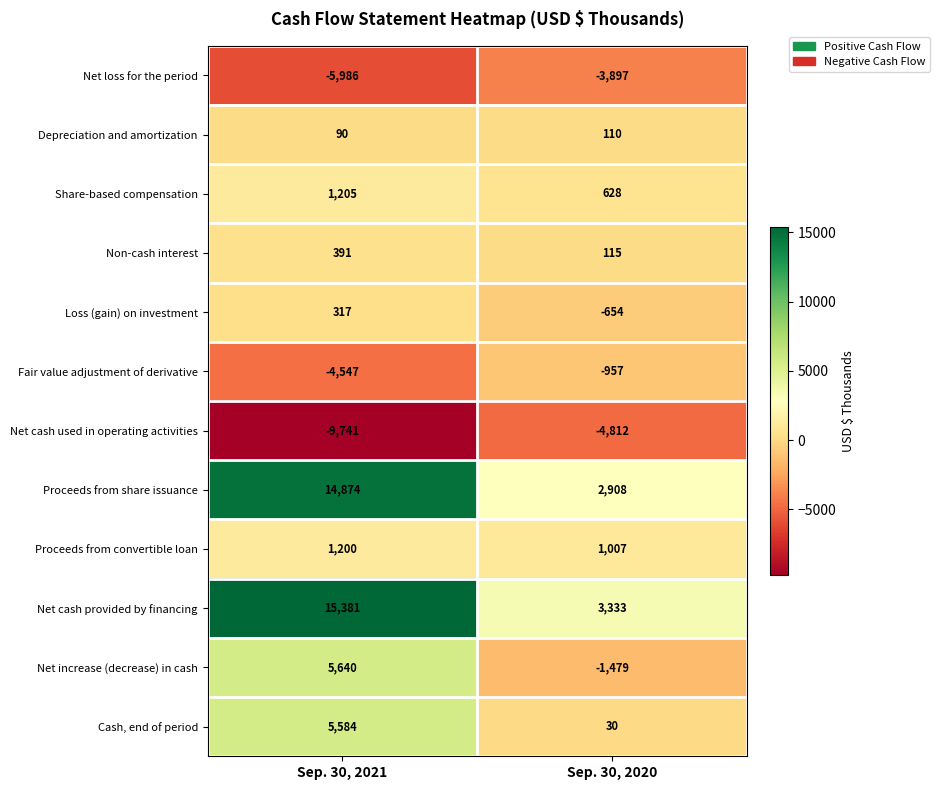

List the series in order of their peak value, highest first.

Net cash provided by financing, Proceeds from share issuance, Net increase (decrease) in cash, Cash, end of period, Share-based compensation, Proceeds from convertible loan, Non-cash interest, Loss (gain) on investment, Depreciation and amortization, Fair value adjustment of derivative, Net loss for the period, Net cash used in operating activities